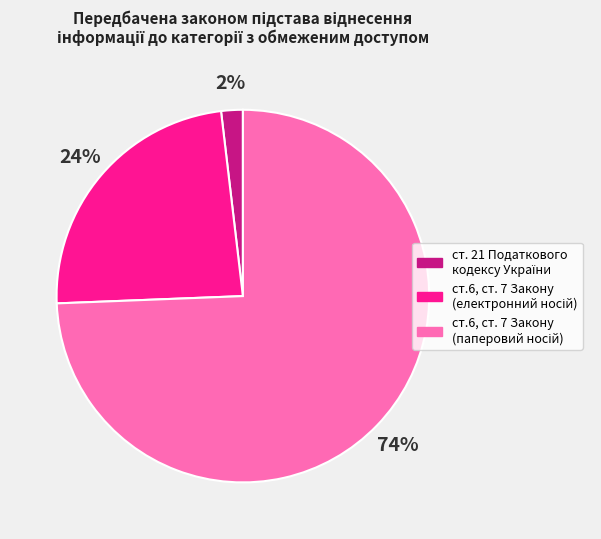

To the nearest percent, what is the average slice percentage?

33%